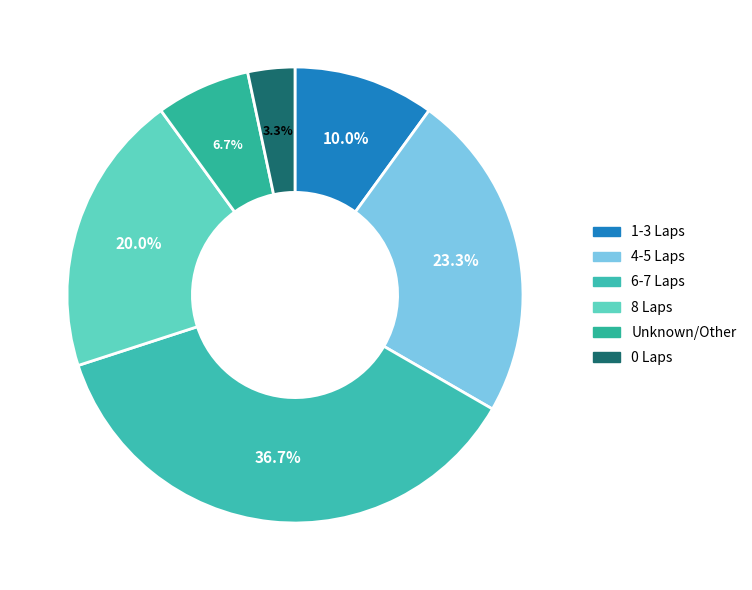

To the nearest percent, what is the average slice percentage?

17%